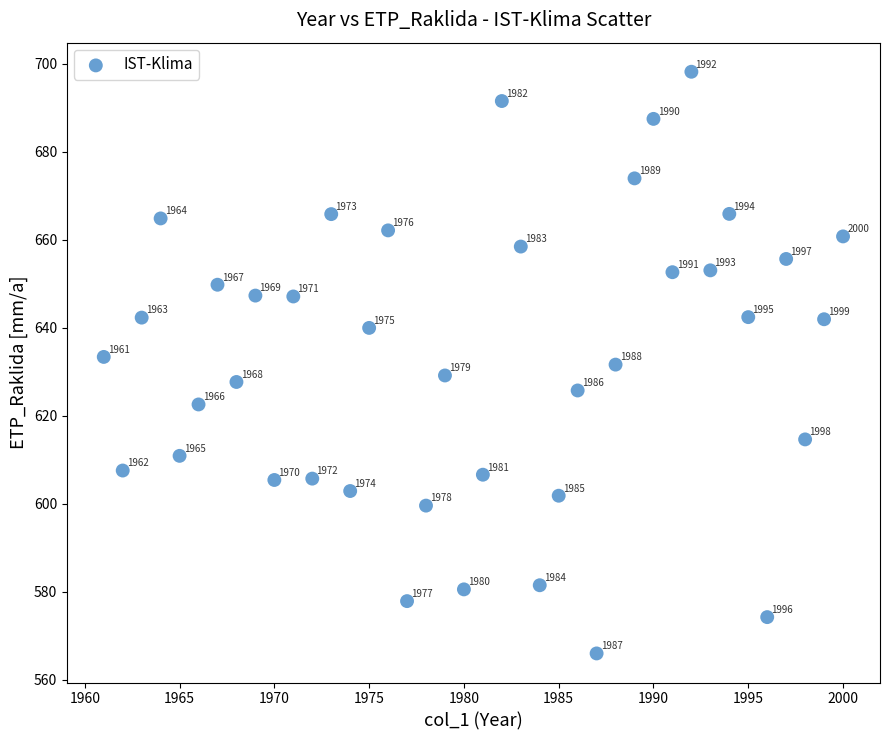

What is the range of Y values (max minus min)?

132.3